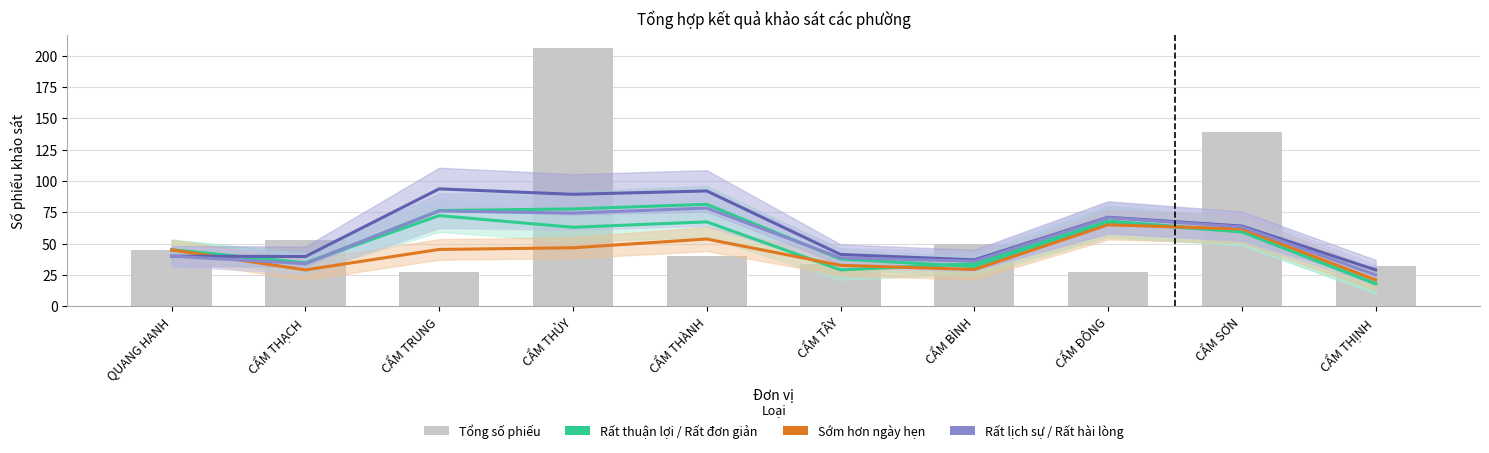

At which category does the chart reach its peak across all series?

CẨM THỦY